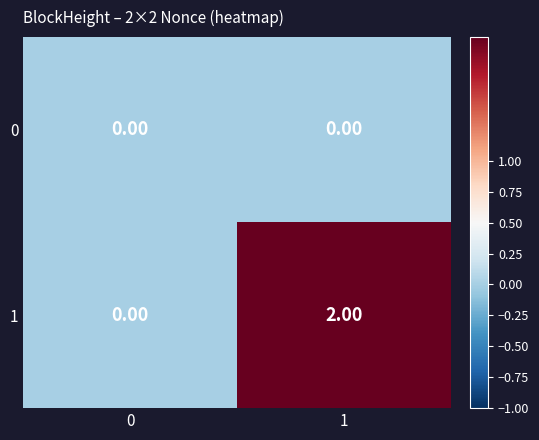

What is the maximum value shown in the chart?

2